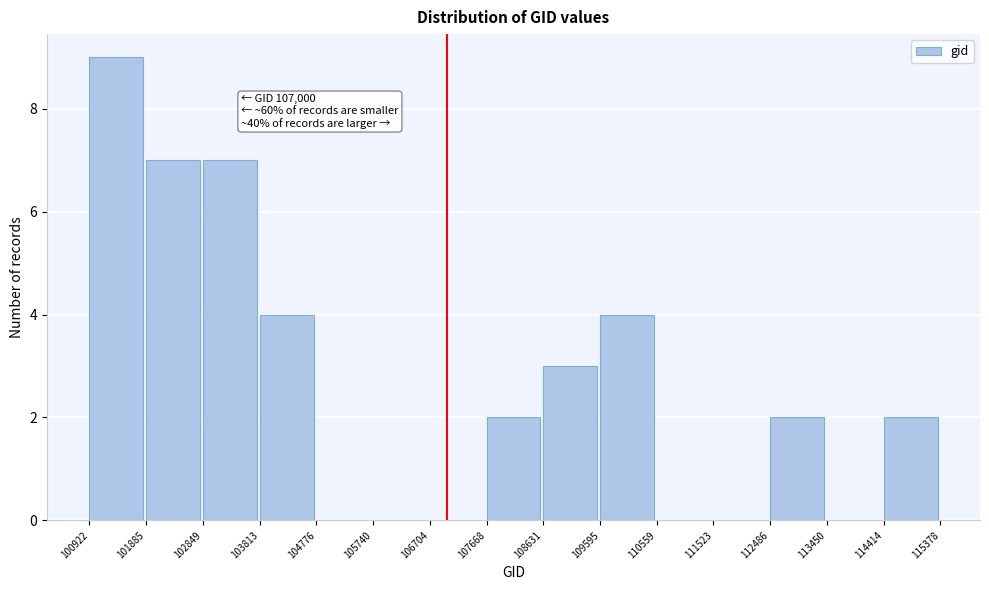

Over which range of the x-axis is the bar tallest?

100922 to 101885